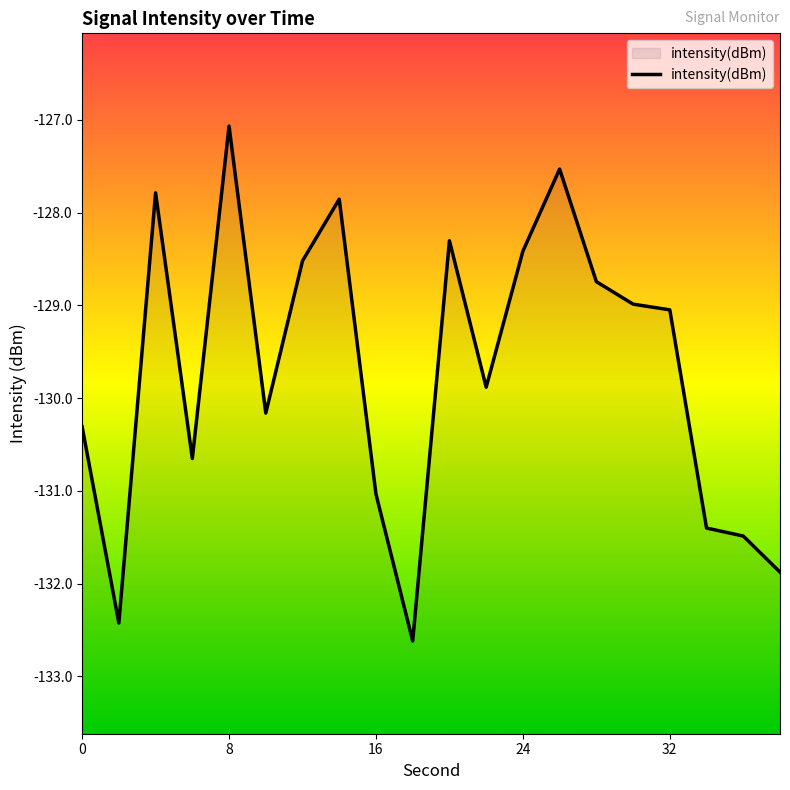

Which label corresponds to the largest value in the chart?

8